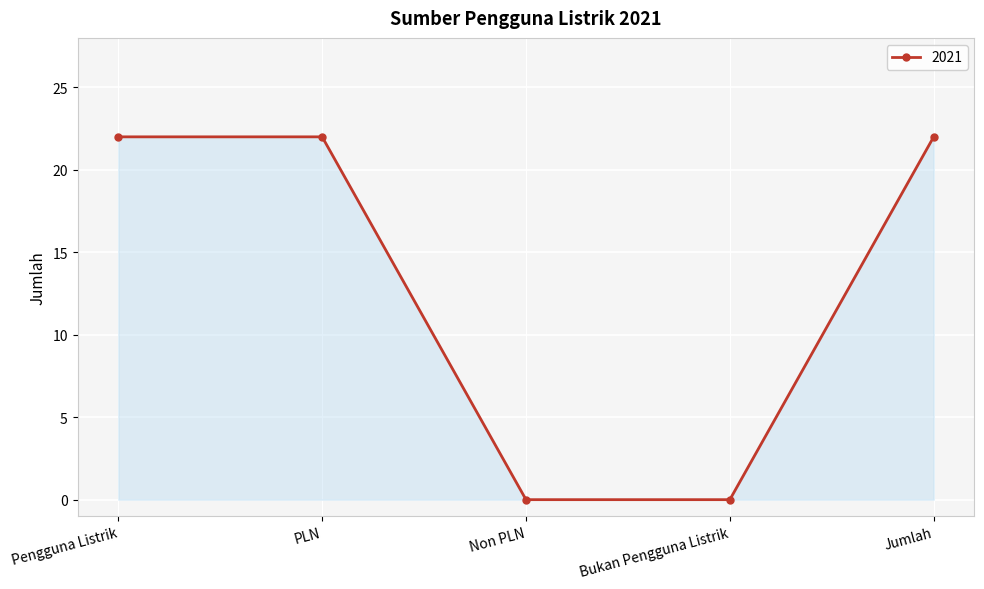

True or false: the data has more than 1 interior local peaks.

False